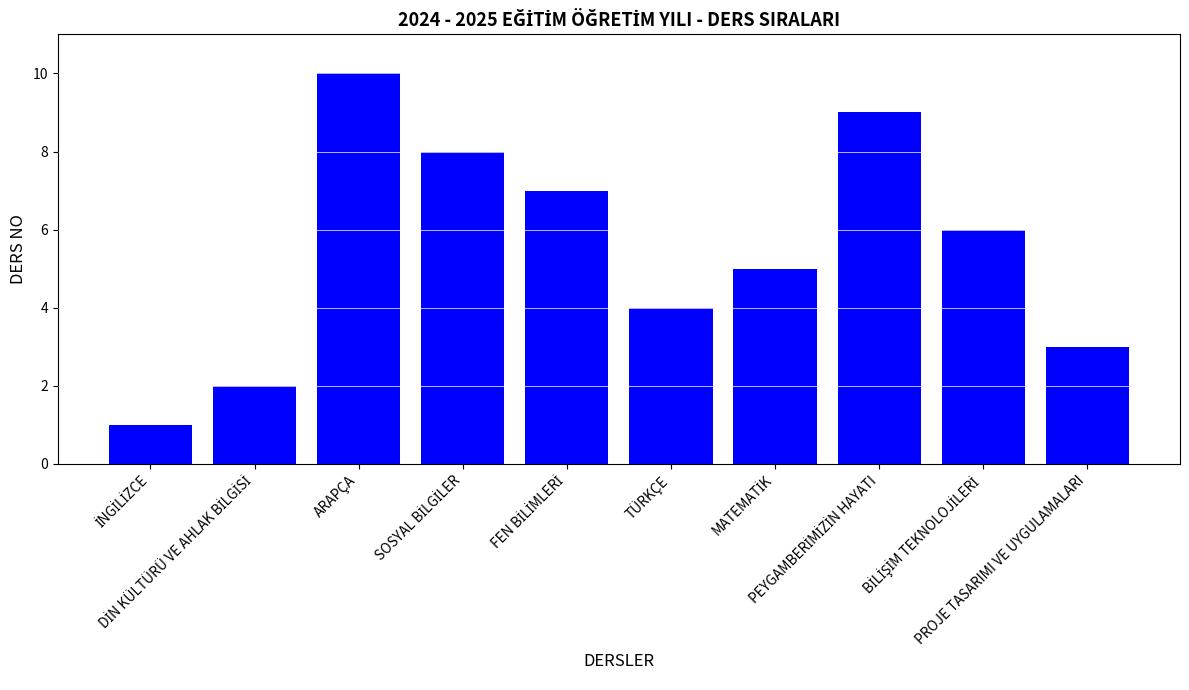

Reading left to right, extract all data points from this chart.

1	2	10	8	7	4	5	9	6	3